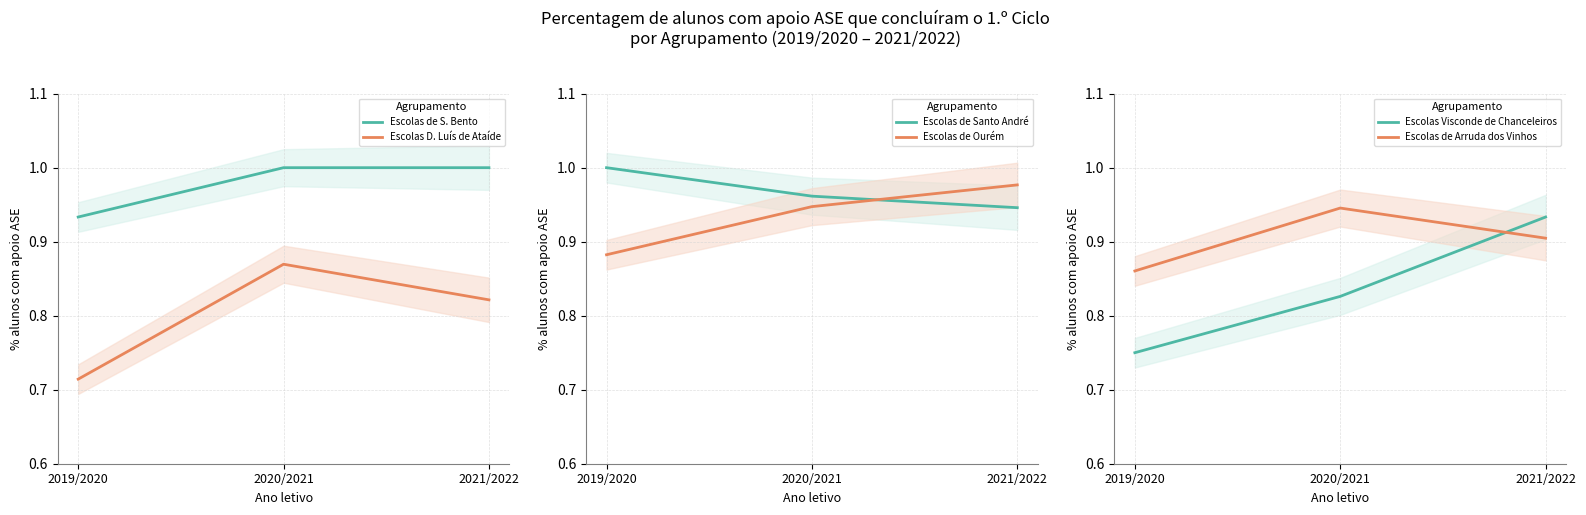

Which has a higher value, 2020/2021 or 2019/2020?

2020/2021